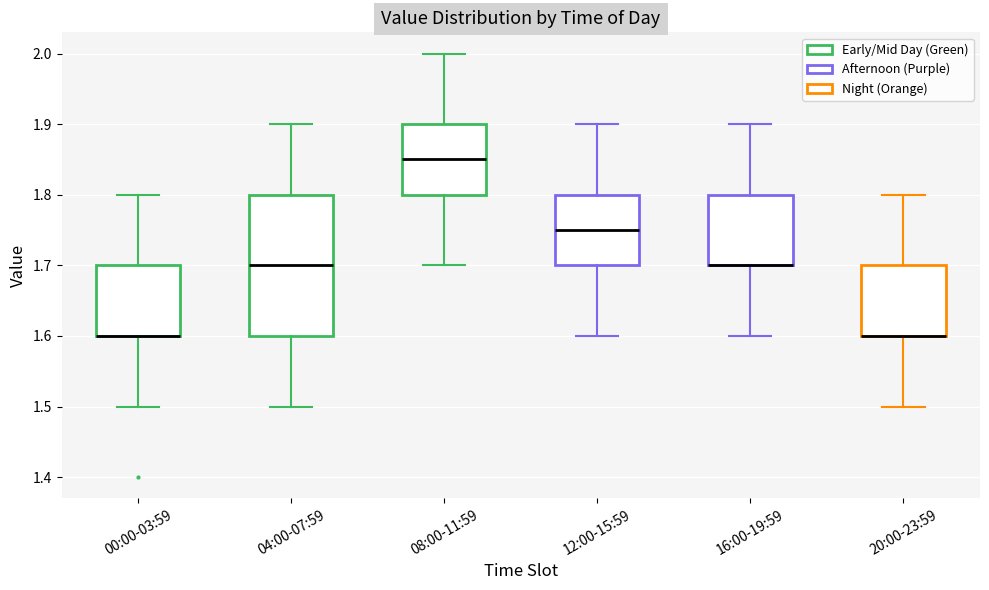

Where does the upper whisker of the box for 08:00-11:59 end on the y-axis? The values are not printed on the chart, so give them approximately, as read against the axis.

2.00